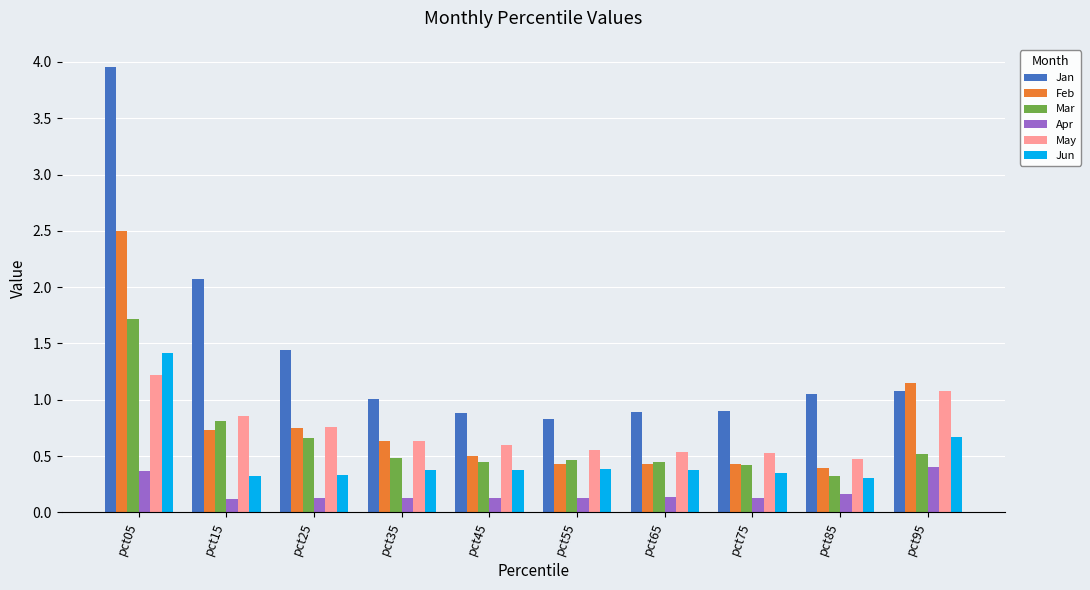

The Apr series shows 0.4 at pct95. True or false?

True